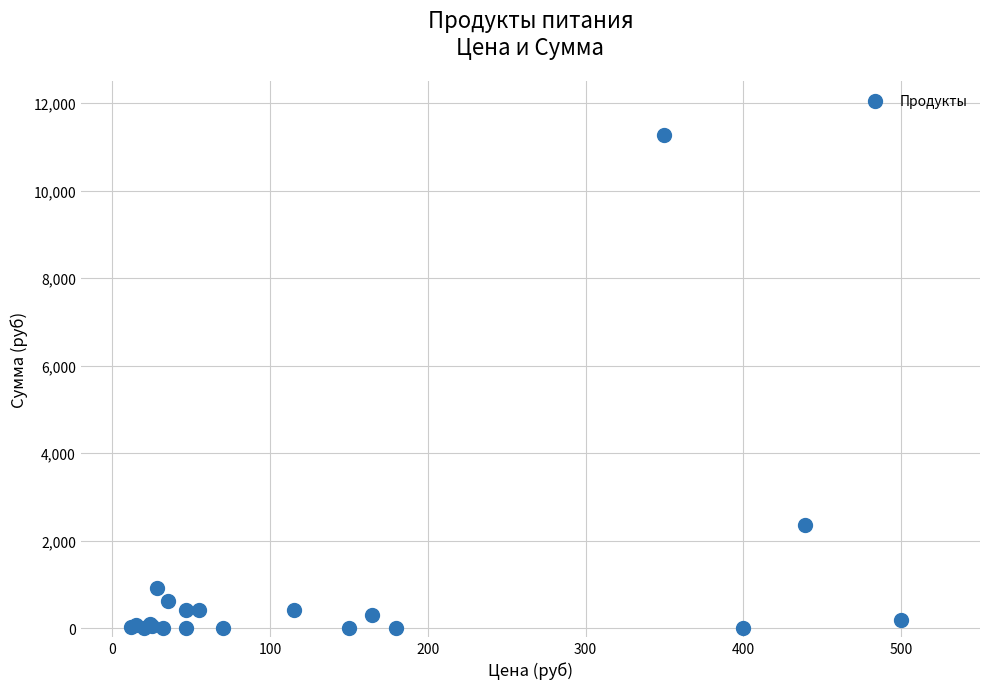

What Y value in the scatter plot is closest to 5638?

2356.8